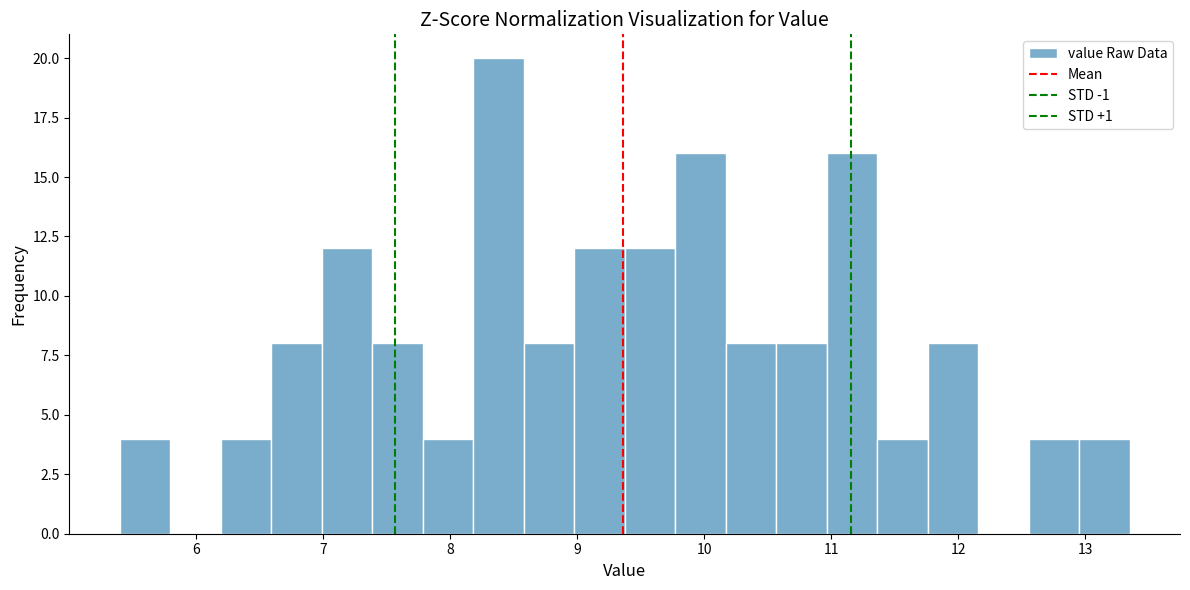

Read against the x-axis, roughly where is the centre of the tallest bar?

8.4